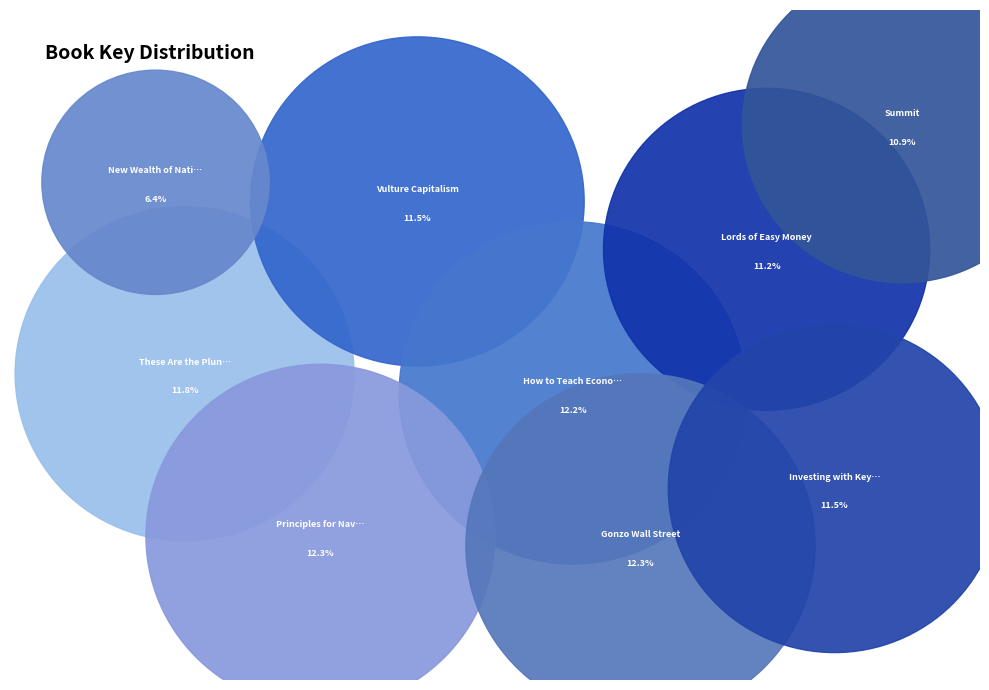

Count the number of slices in the pie.

9